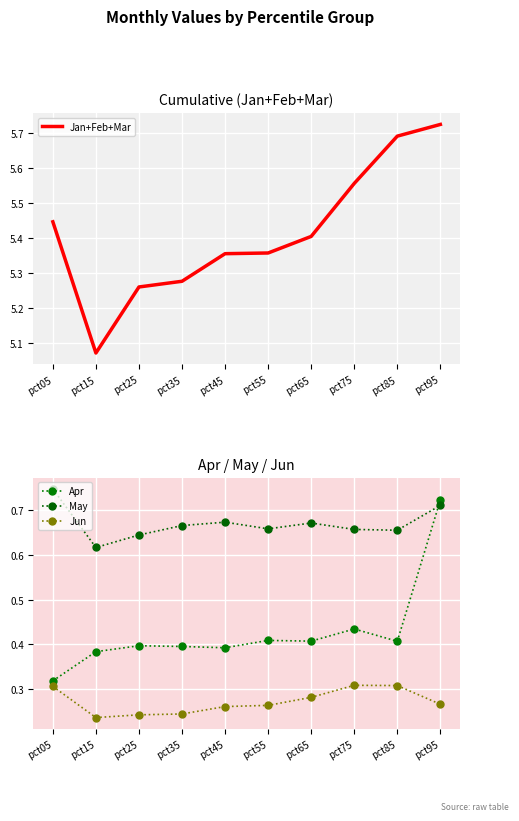

The value of Apr at pct95 is 1.1. True or false?

False